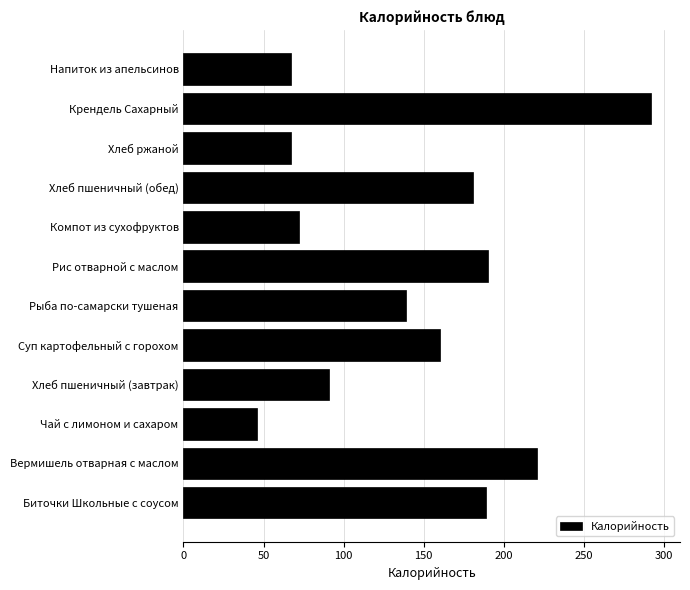

What is the difference between the values at Хлеб пшеничный (завтрак) and Компот из сухофруктов?

19